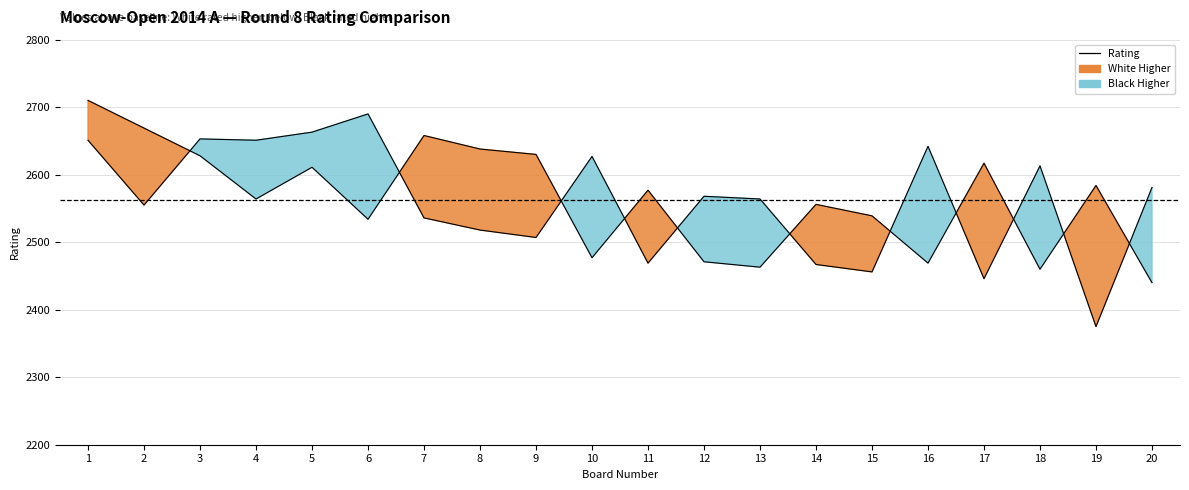

At which category is the sum across all series the highest?

1